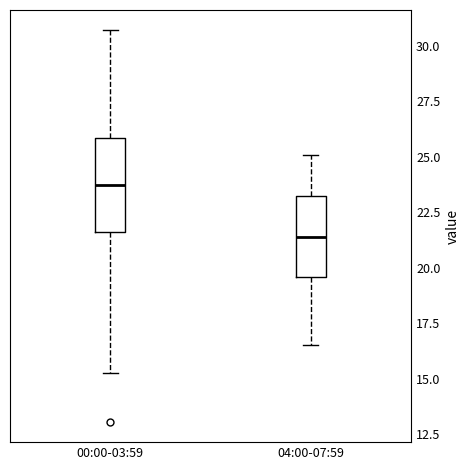

Reading left to right, read every box against the y-axis: the position of its median line, the range the box covers, and the ends of its whiskers. The values are not printed on the chart, so give them approximately, as read against the axis.

00:00-03:59: median 23.5, box 21.5 to 26.0, whiskers 15.5 to 30.5
04:00-07:59: median 21.5, box 19.5 to 23.5, whiskers 16.5 to 25.0